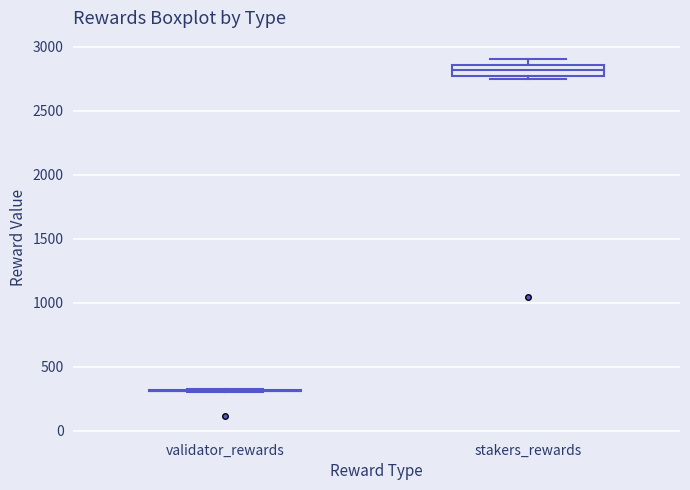

Reading left to right, read every box against the y-axis: the position of its median line, the range the box covers, and the ends of its whiskers. The values are not printed on the chart, so give them approximately, as read against the axis.

validator_rewards: box collapsed to a line at 300, whiskers 300 to 300
stakers_rewards: median 2800, box 2750 to 2850, whiskers 2750 (just below the box's lower edge) to 2900